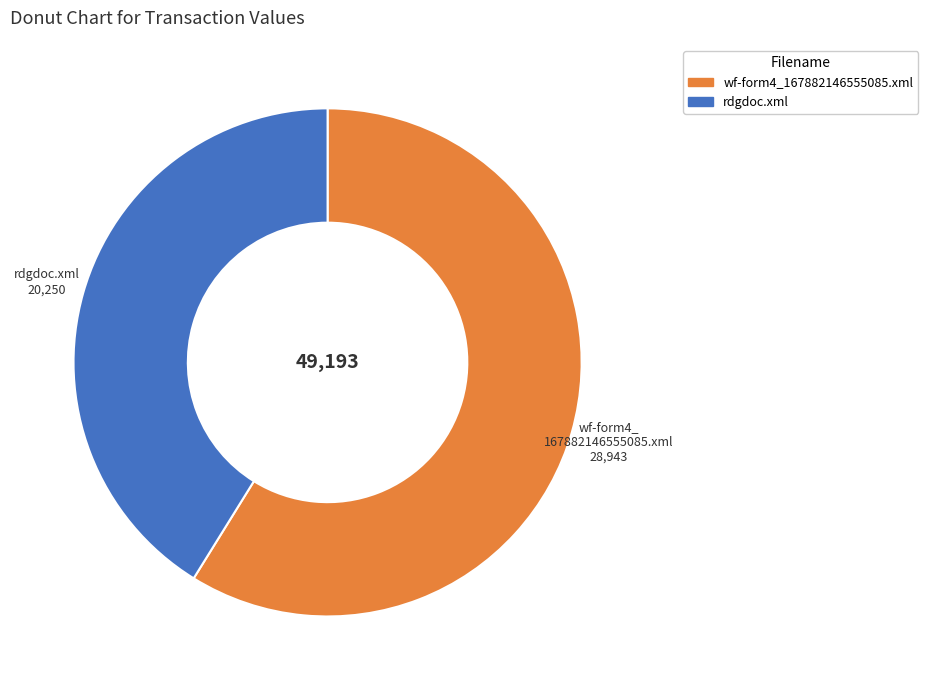

Count the number of slices in the pie.

2